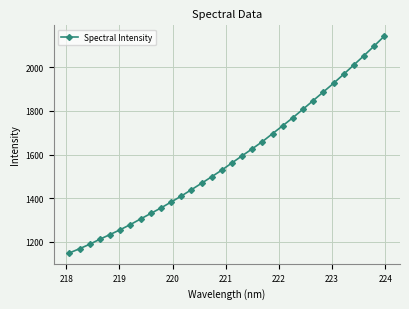

What is the value of the 14th point from the left?

1468.5